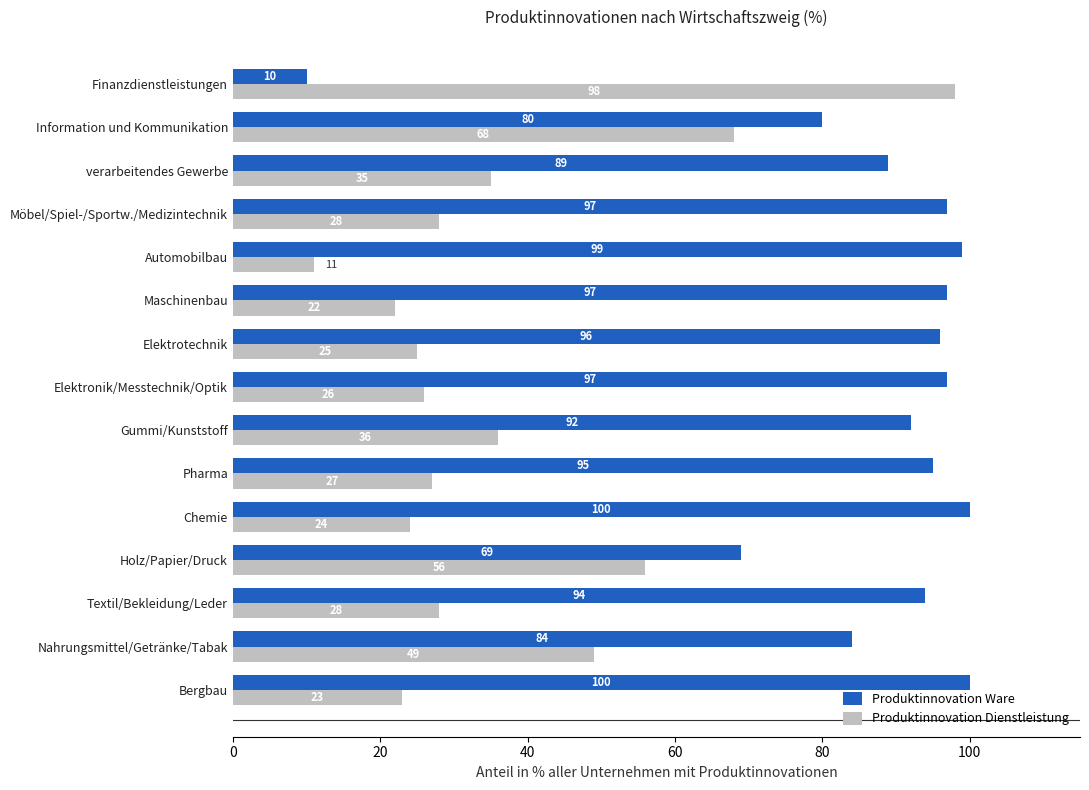

Where is Produktinnovation Dienstleistung nearest to the value 54?

Holz/Papier/Druck